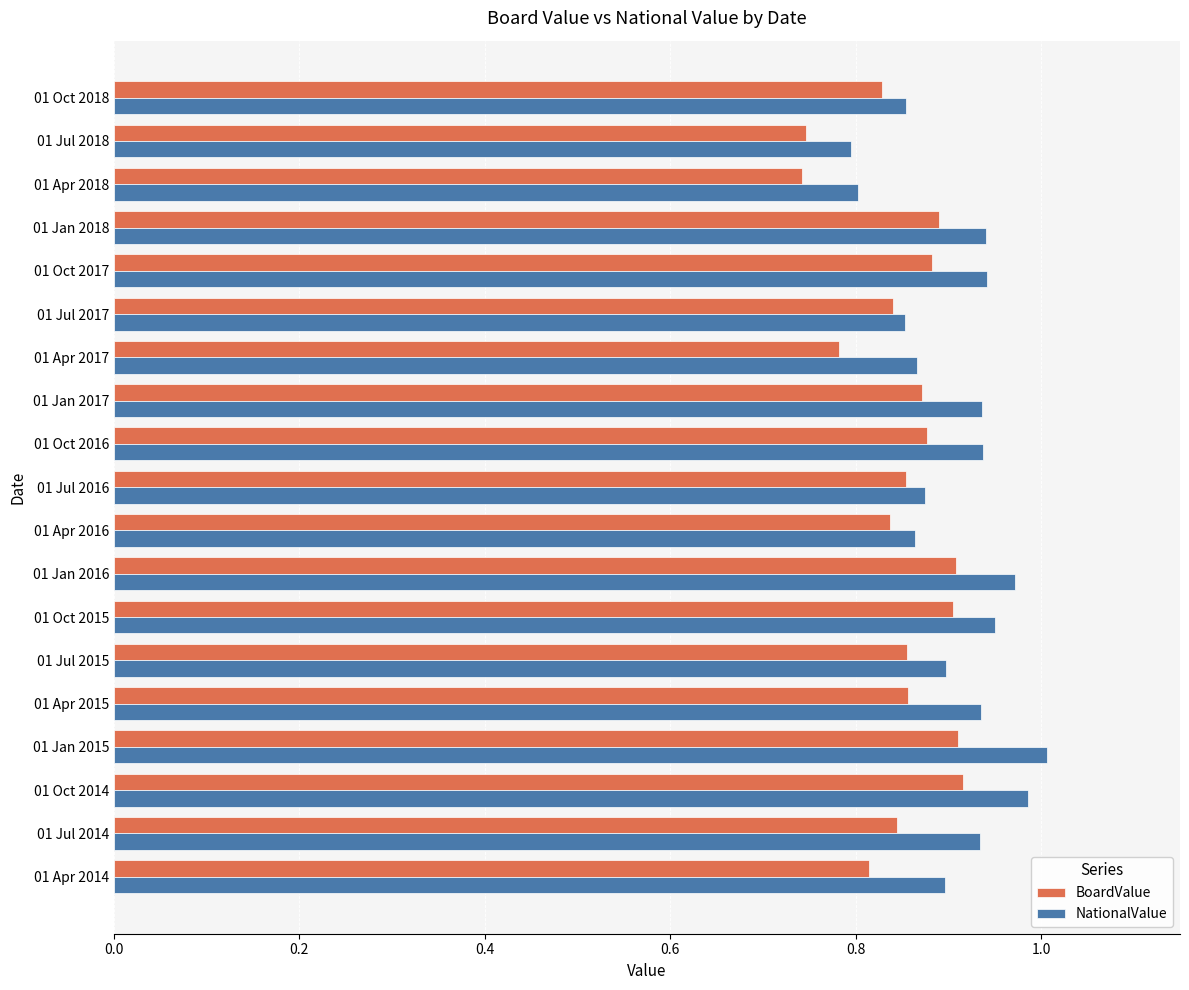

What are all the series names shown in the legend?

BoardValue, NationalValue